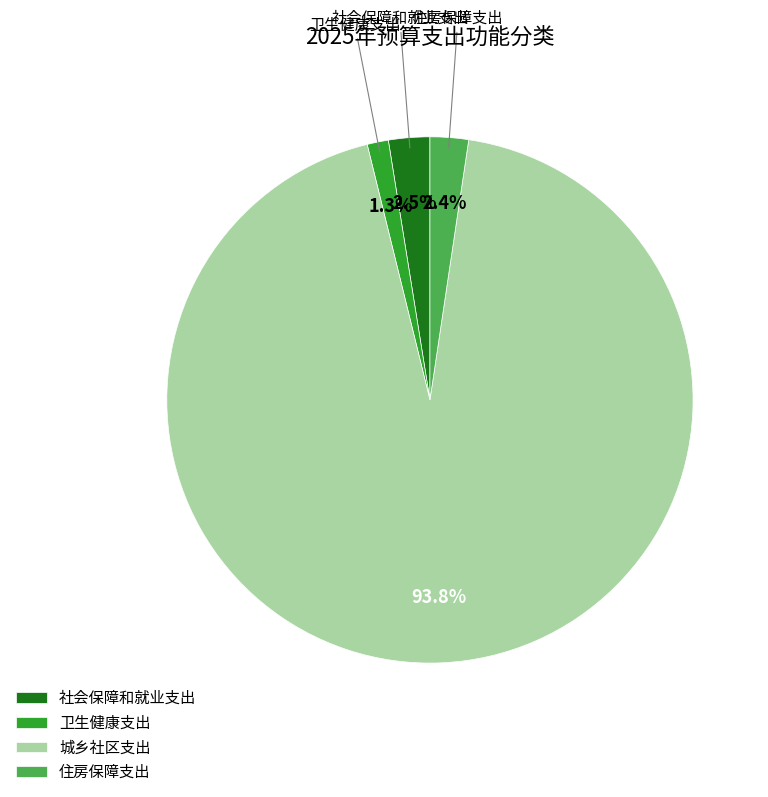

How much of the chart is everything except 社会保障和就业支出?

97.5%